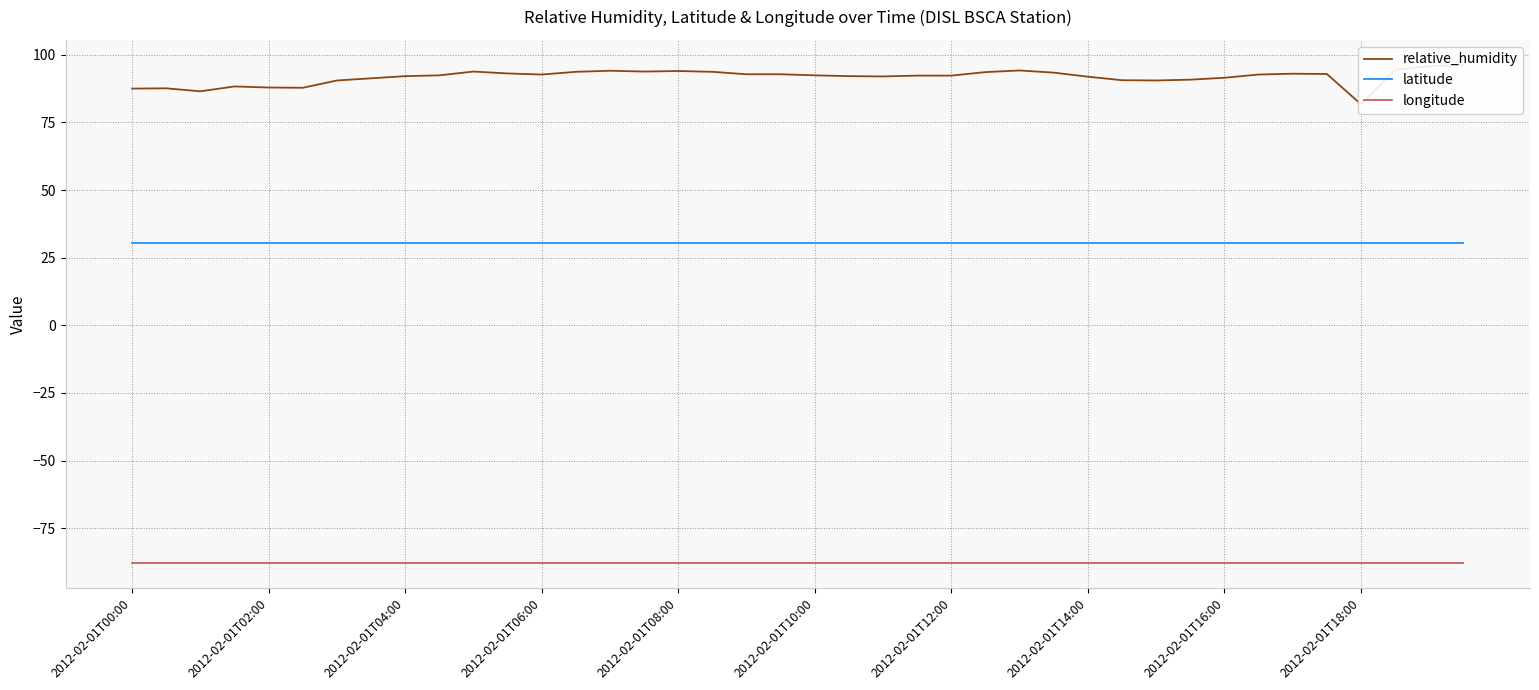

Between 21 and 38, which series saw the biggest shift?

relative_humidity